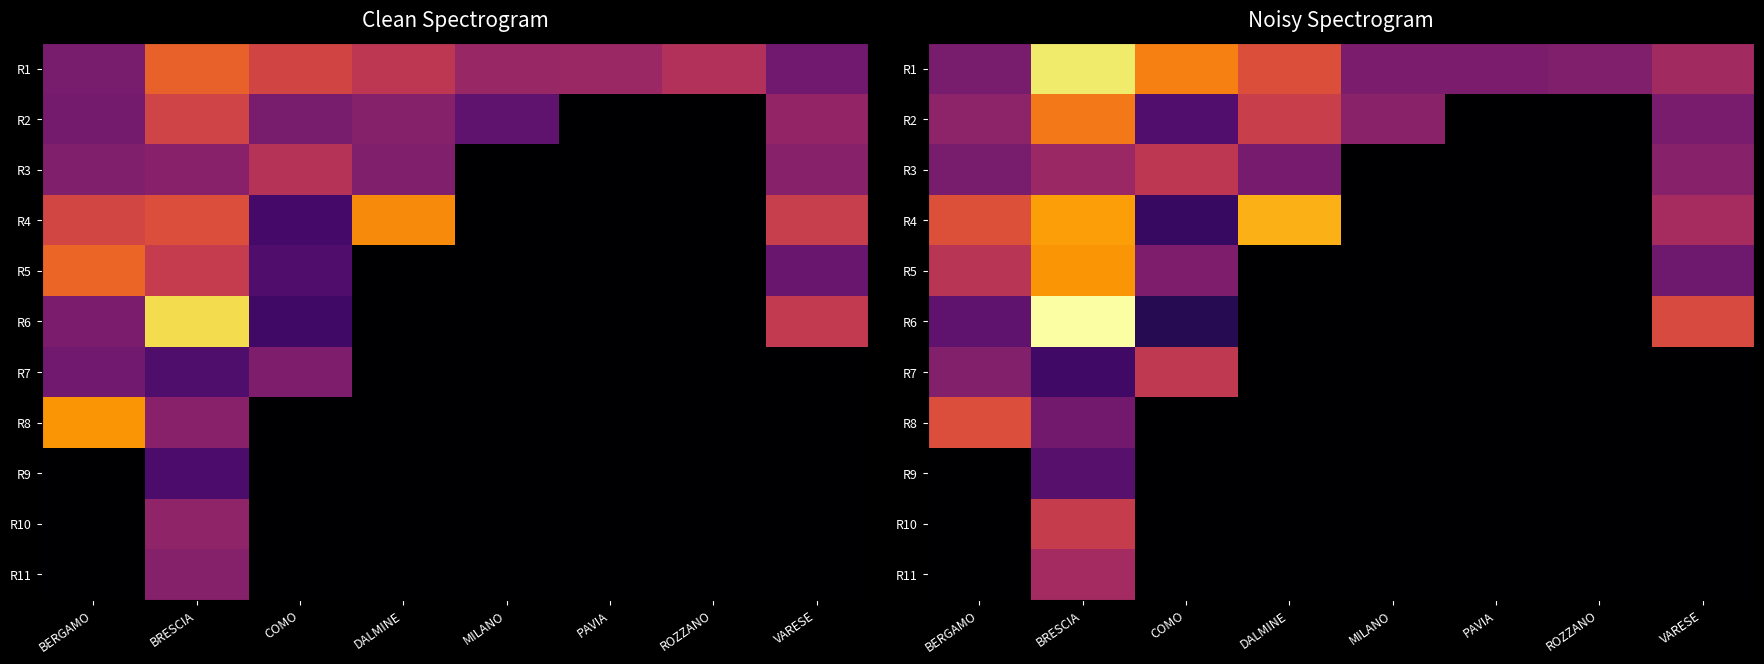

What is the difference between the highest and lowest values at VARESE?

76092.8